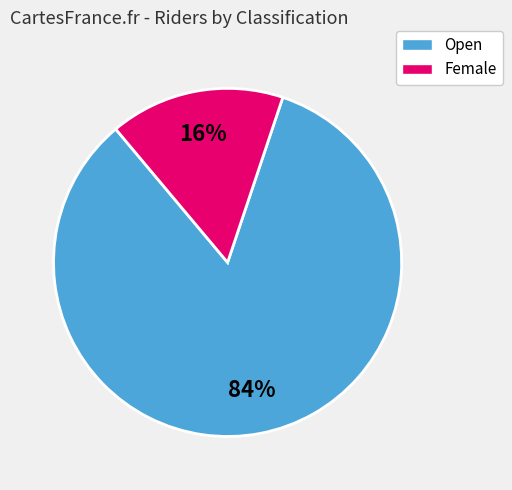

Rank the categories by value from lowest to highest.

Female, Open